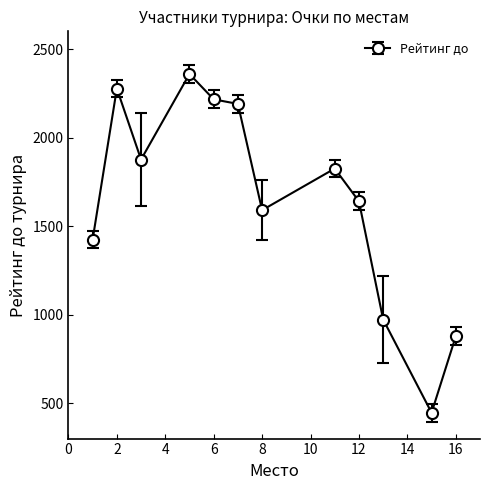

What is the difference between the second highest and second lowest values?

1399.0